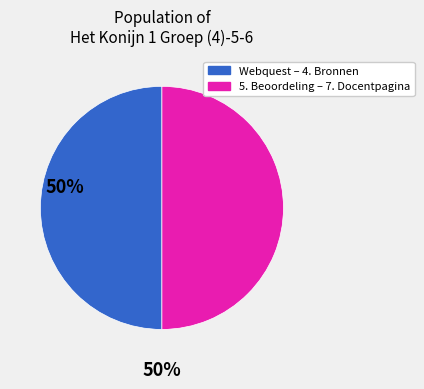

How many segments does this pie chart have?

2